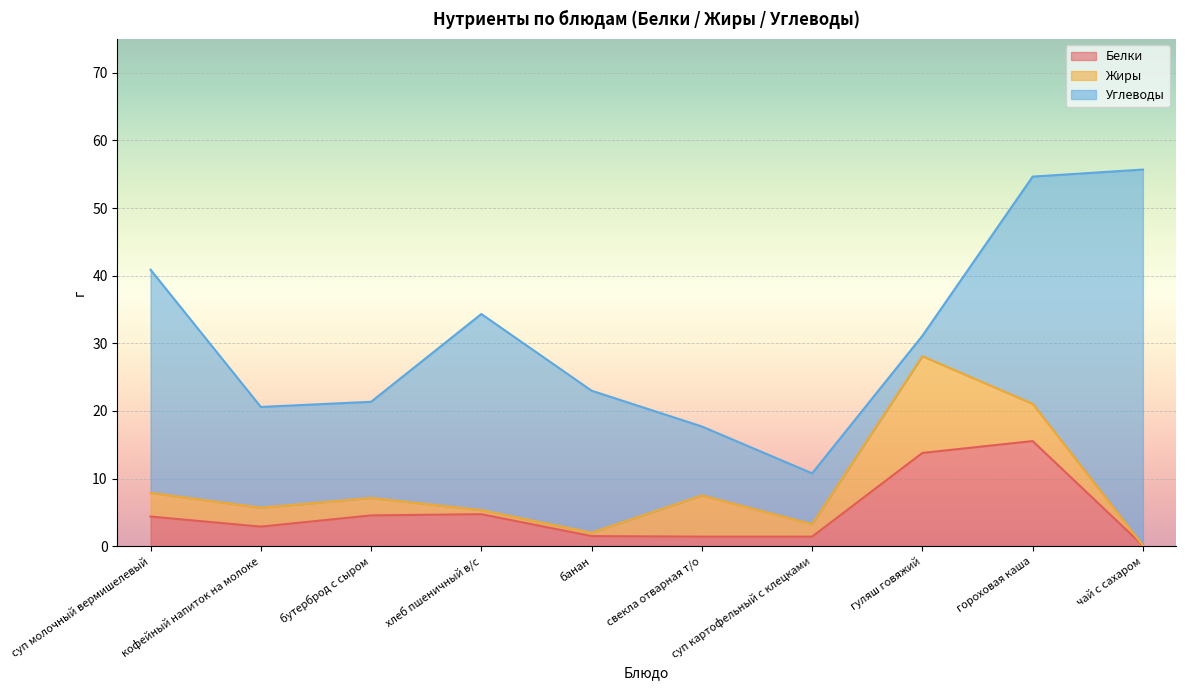

What is the sum of all Белки values?

50.4